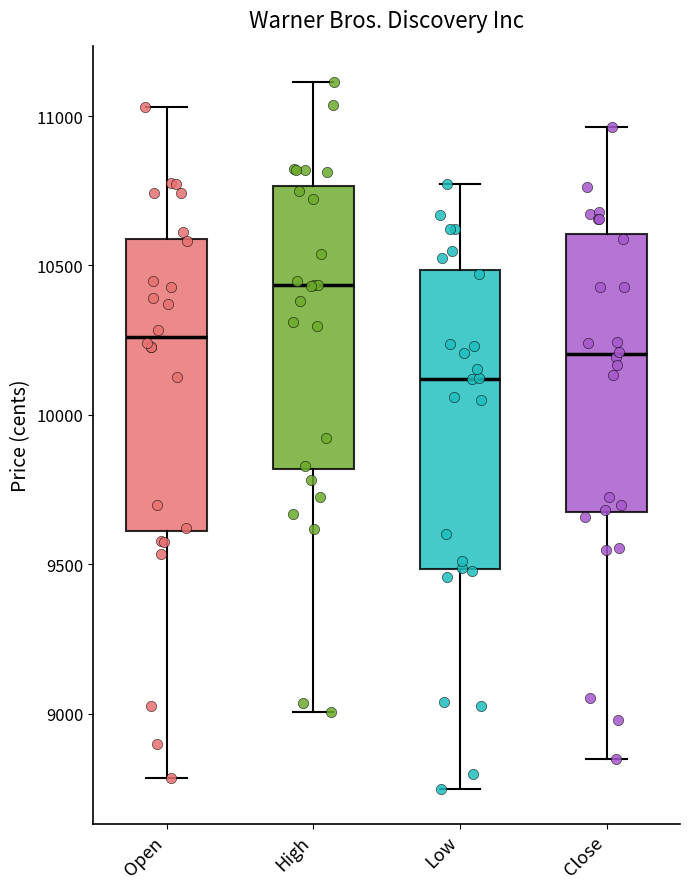

Reading left to right, read every box against the y-axis: the position of its median line, the range the box covers, and the ends of its whiskers. The values are not printed on the chart, so give them approximately, as read against the axis.

Open: median 10250, box 9600 to 10600, whiskers 8800 to 11050
High: median 10450, box 9800 to 10750, whiskers 9000 to 11100
Low: median 10100, box 9500 to 10500, whiskers 8750 to 10750
Close: median 10200, box 9650 to 10600, whiskers 8850 to 10950